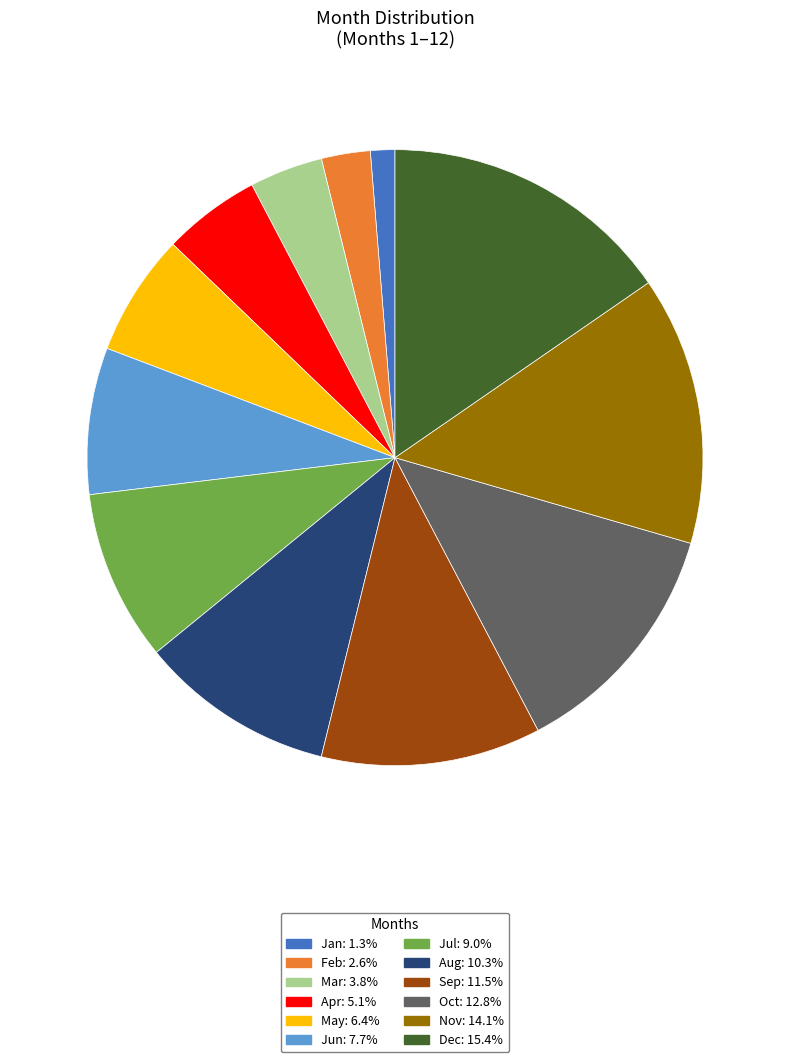

How many slices are in this pie chart?

12